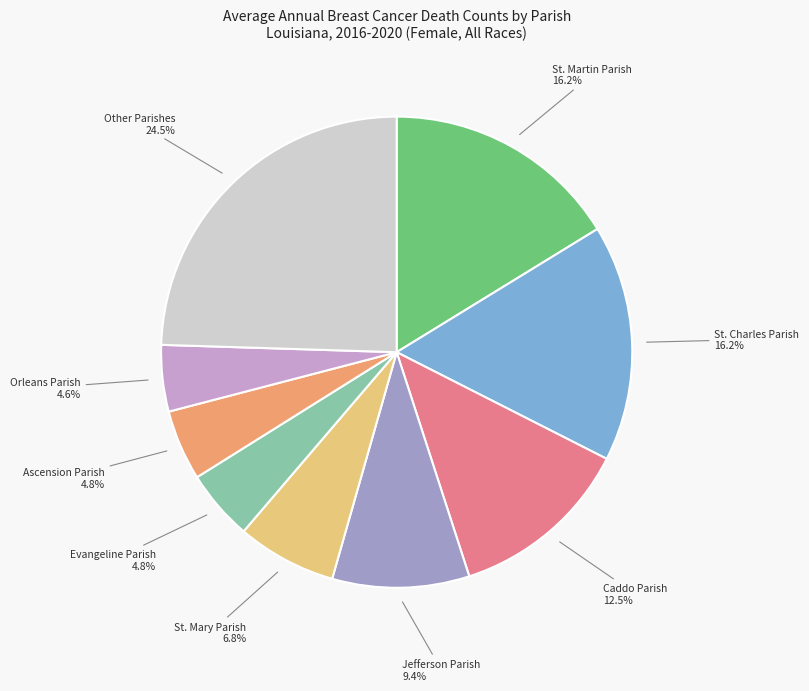

Is there a majority slice in this chart?

No